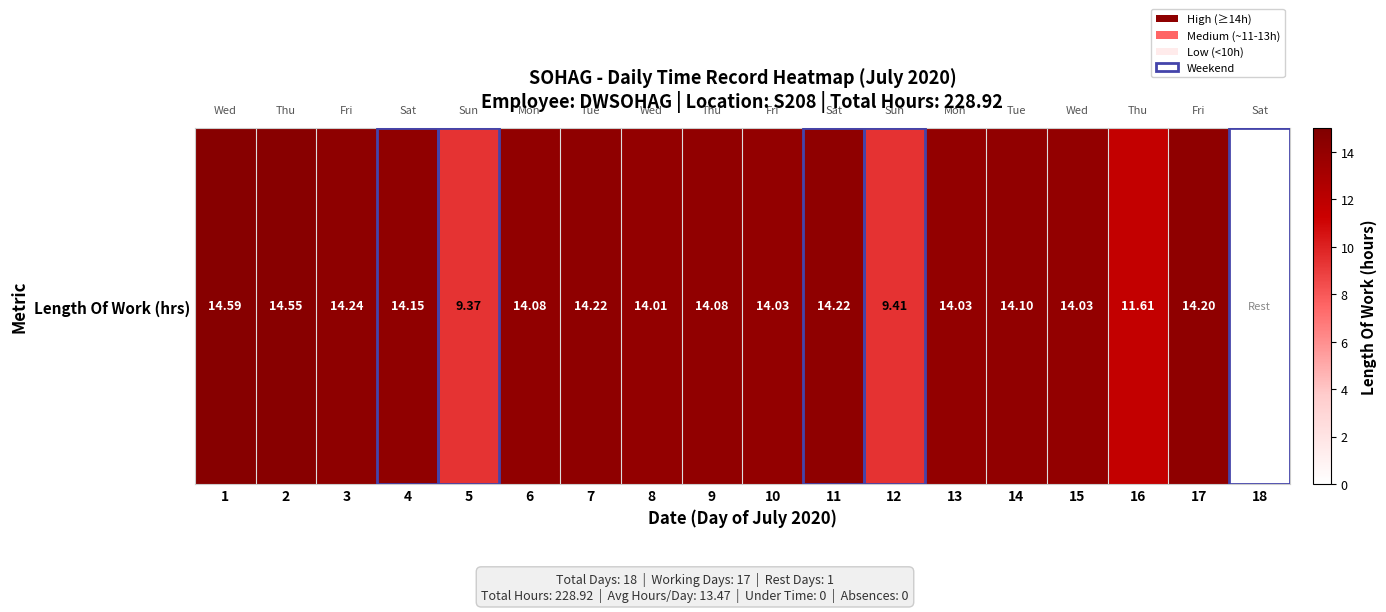

Reading left to right, what are all the values shown in this chart?

1=14.6	2=14.6	3=14.2	4=14.2	5=9.4	6=14.1	7=14.2	8=14.0	9=14.1	10=14.0	11=14.2	12=9.4	13=14.0	14=14.1	15=14.0	16=11.6	17=14.2	18=0.0